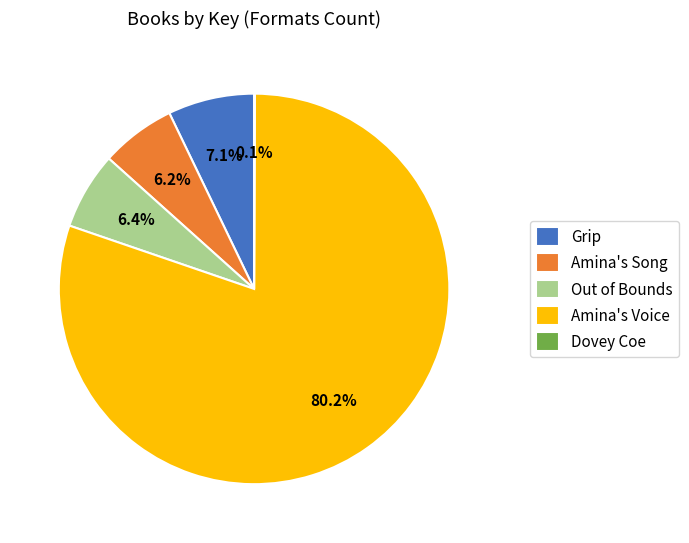

The Out of Bounds slice represents 6% of the pie. True or false?

True